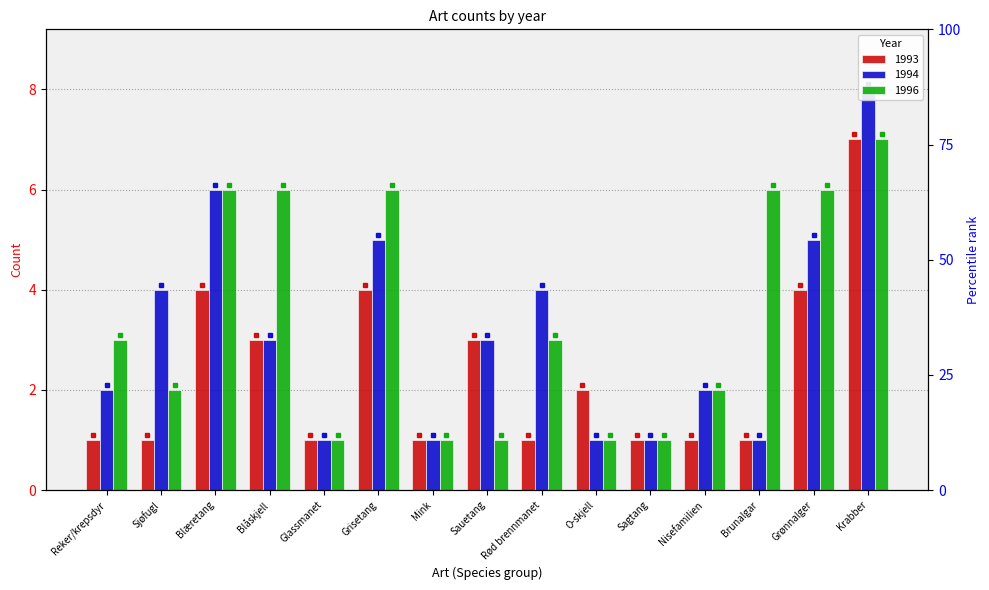

Reading left to right, what are all the values shown in this chart?

1993: Reker/krepsdyr=1	Sjøfugl=1	Blæretang=4	Blåskjell=3	Glassmanet=1	Grisetang=4	Mink=1	Sauetang=3	Rød brennmanet=1	O-skjell=2	Sagtang=1	Nisefamilien=1	Brunalgar=1	Grønnalger=4	Krabber=7
1994: Reker/krepsdyr=2	Sjøfugl=4	Blæretang=6	Blåskjell=3	Glassmanet=1	Grisetang=5	Mink=1	Sauetang=3	Rød brennmanet=4	O-skjell=1	Sagtang=1	Nisefamilien=2	Brunalgar=1	Grønnalger=5	Krabber=8
1996: Reker/krepsdyr=3	Sjøfugl=2	Blæretang=6	Blåskjell=6	Glassmanet=1	Grisetang=6	Mink=1	Sauetang=1	Rød brennmanet=3	O-skjell=1	Sagtang=1	Nisefamilien=2	Brunalgar=6	Grønnalger=6	Krabber=7